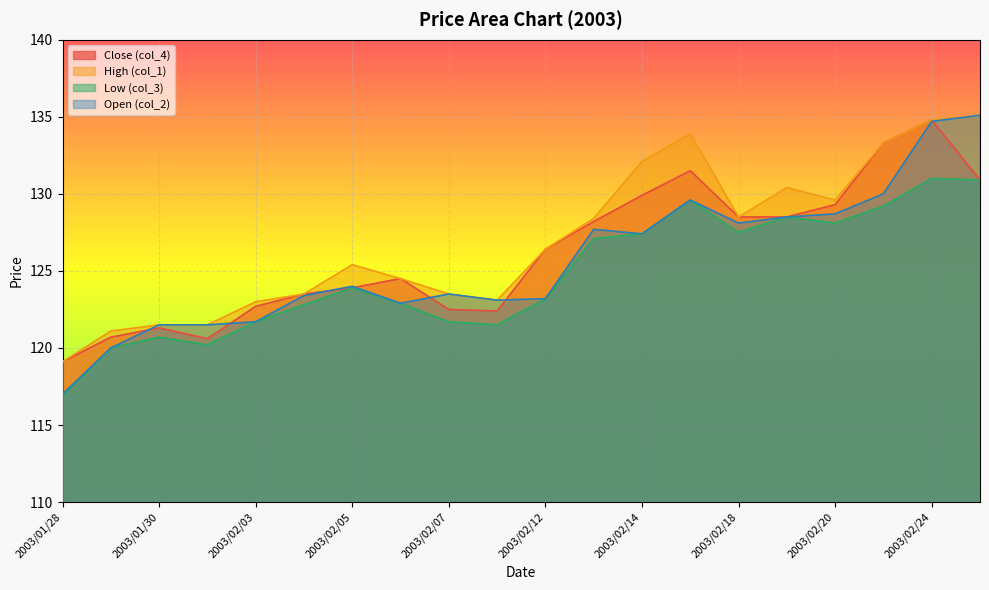

What position from the left is 2003/02/17?

14